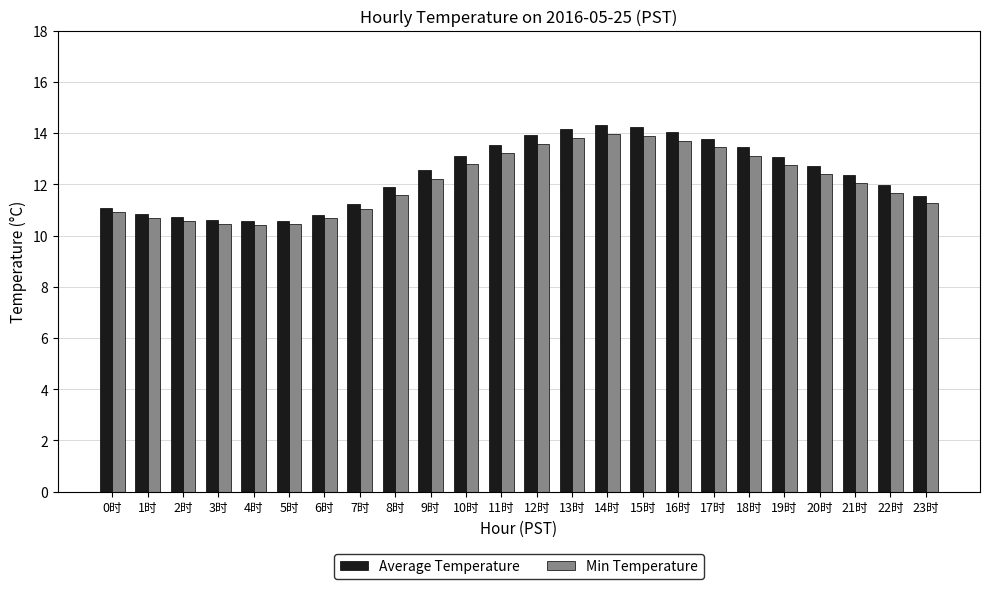

What is the greatest value displayed?

14.3